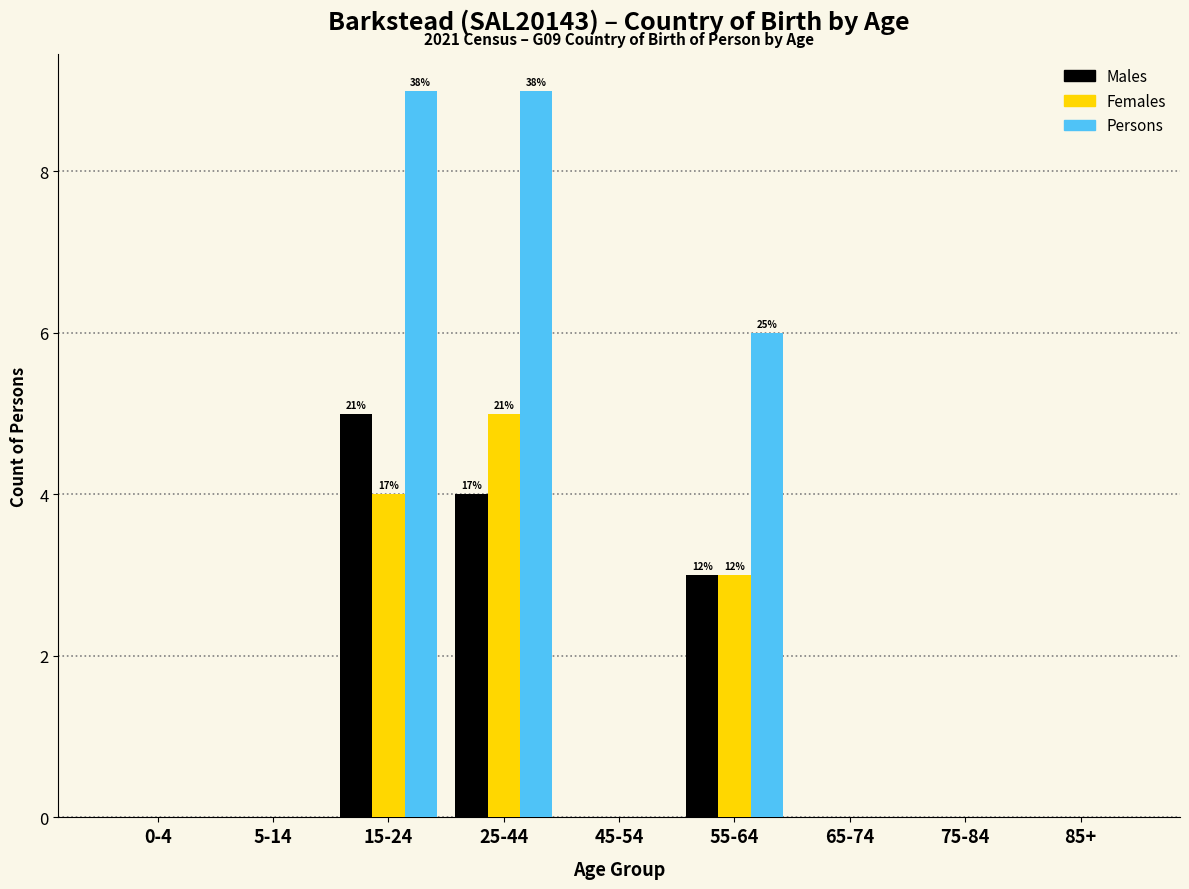

Reading left to right, extract all data points from this chart.

Males: 0-4=0	5-14=0	15-24=5	25-44=4	45-54=0	55-64=3	65-74=0	75-84=0	85+=0
Females: 0-4=0	5-14=0	15-24=4	25-44=5	45-54=0	55-64=3	65-74=0	75-84=0	85+=0
Persons: 0-4=0	5-14=0	15-24=9	25-44=9	45-54=0	55-64=6	65-74=0	75-84=0	85+=0